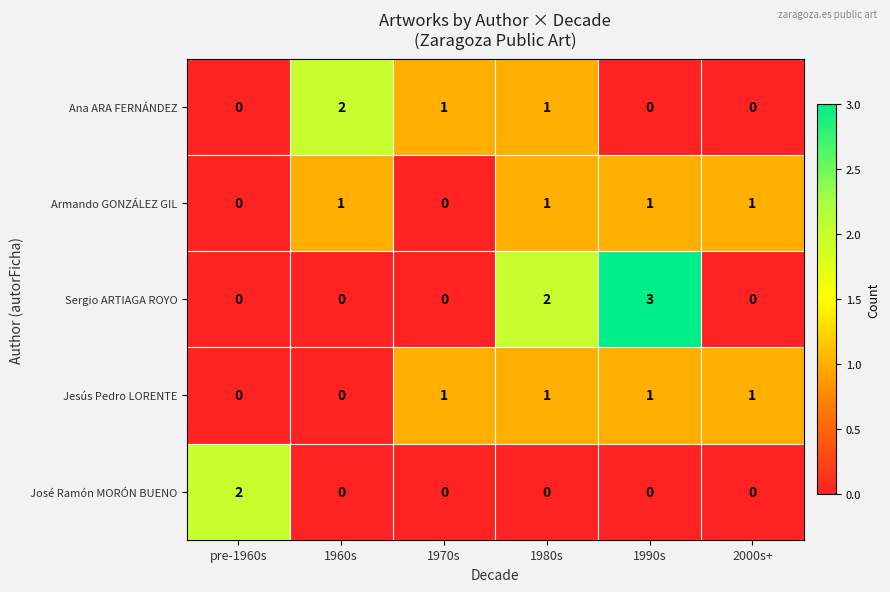

Which series has the largest range (max minus min)?

Sergio ARTIAGA ROYO